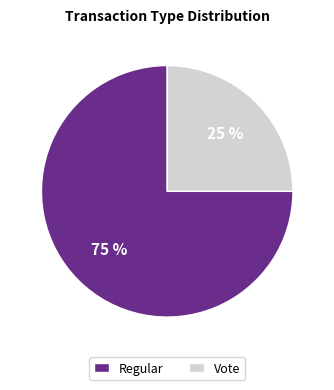

How many segments does this pie chart have?

2